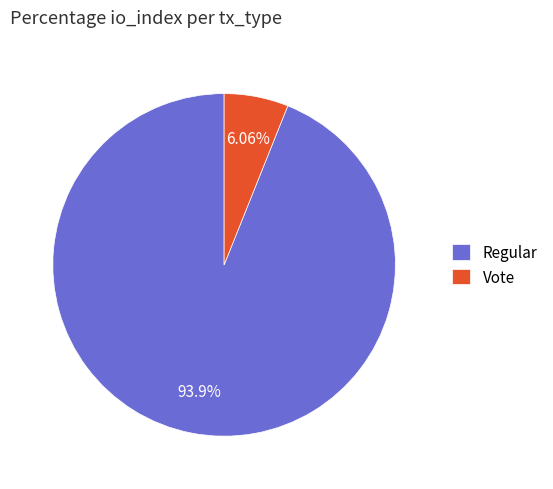

How many segments does this pie chart have?

2